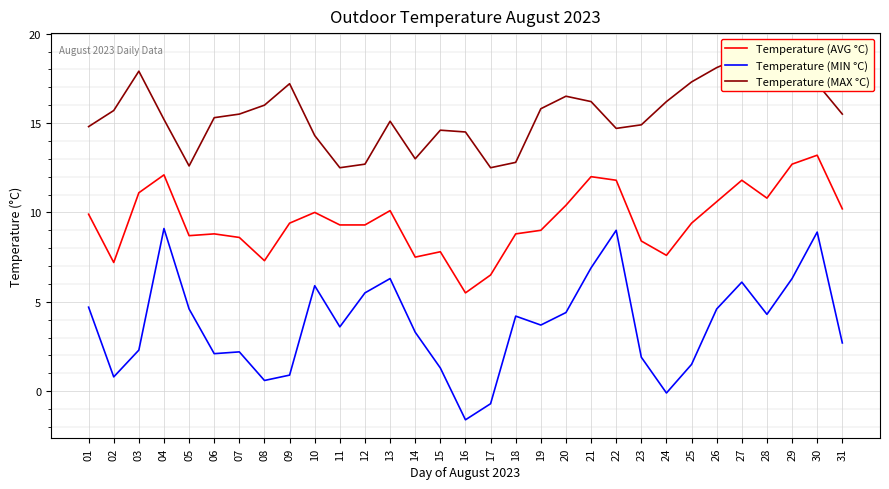

What is the highest value of the Temperature (MAX °C) series?

19.0